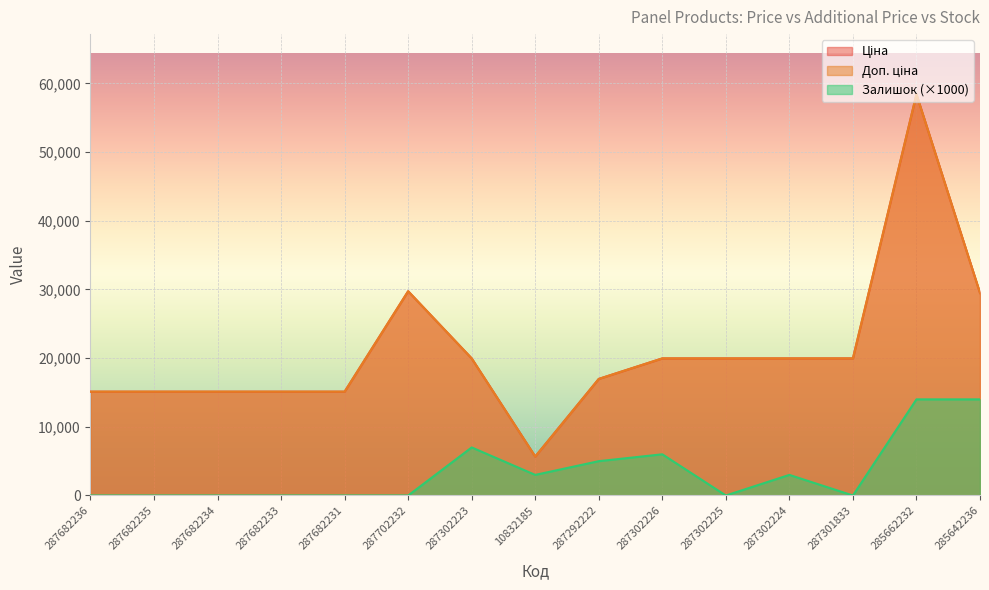

The value of Доп. ціна at 287302223 is 31405.5. True or false?

False